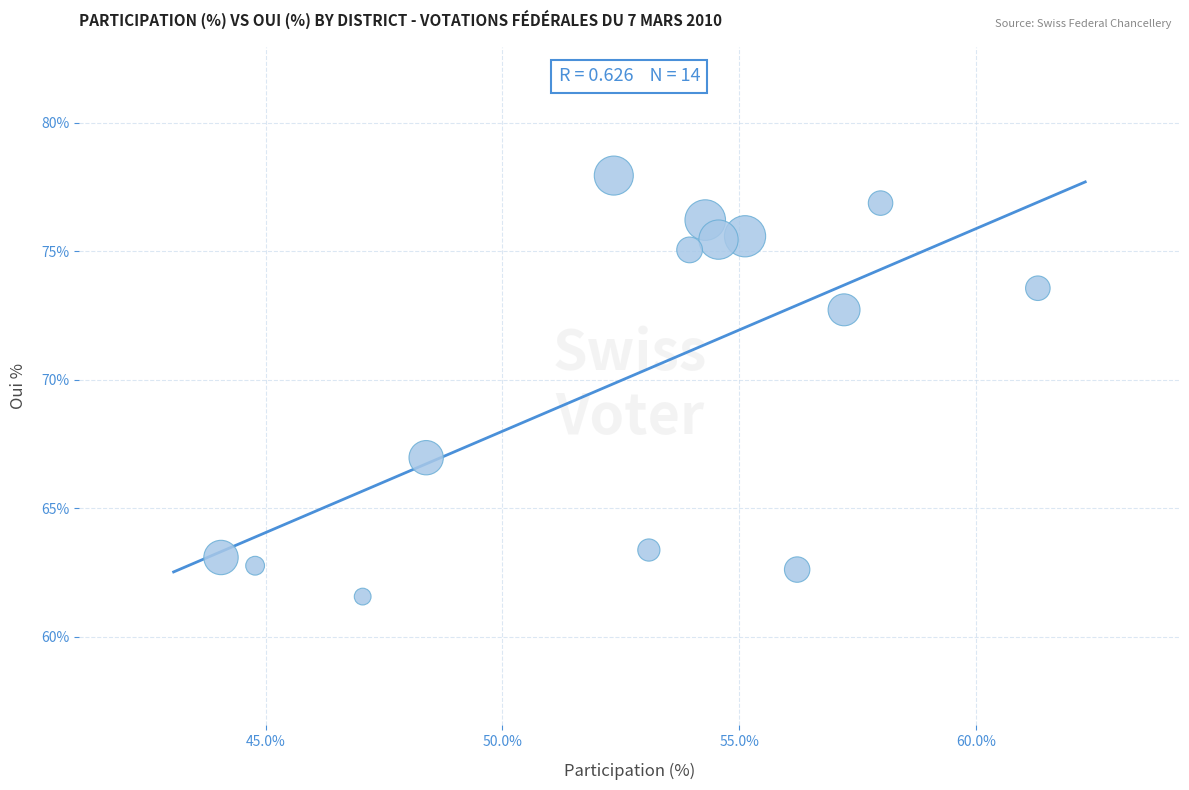

What Y value in the scatter plot is closest to 69?

67.0